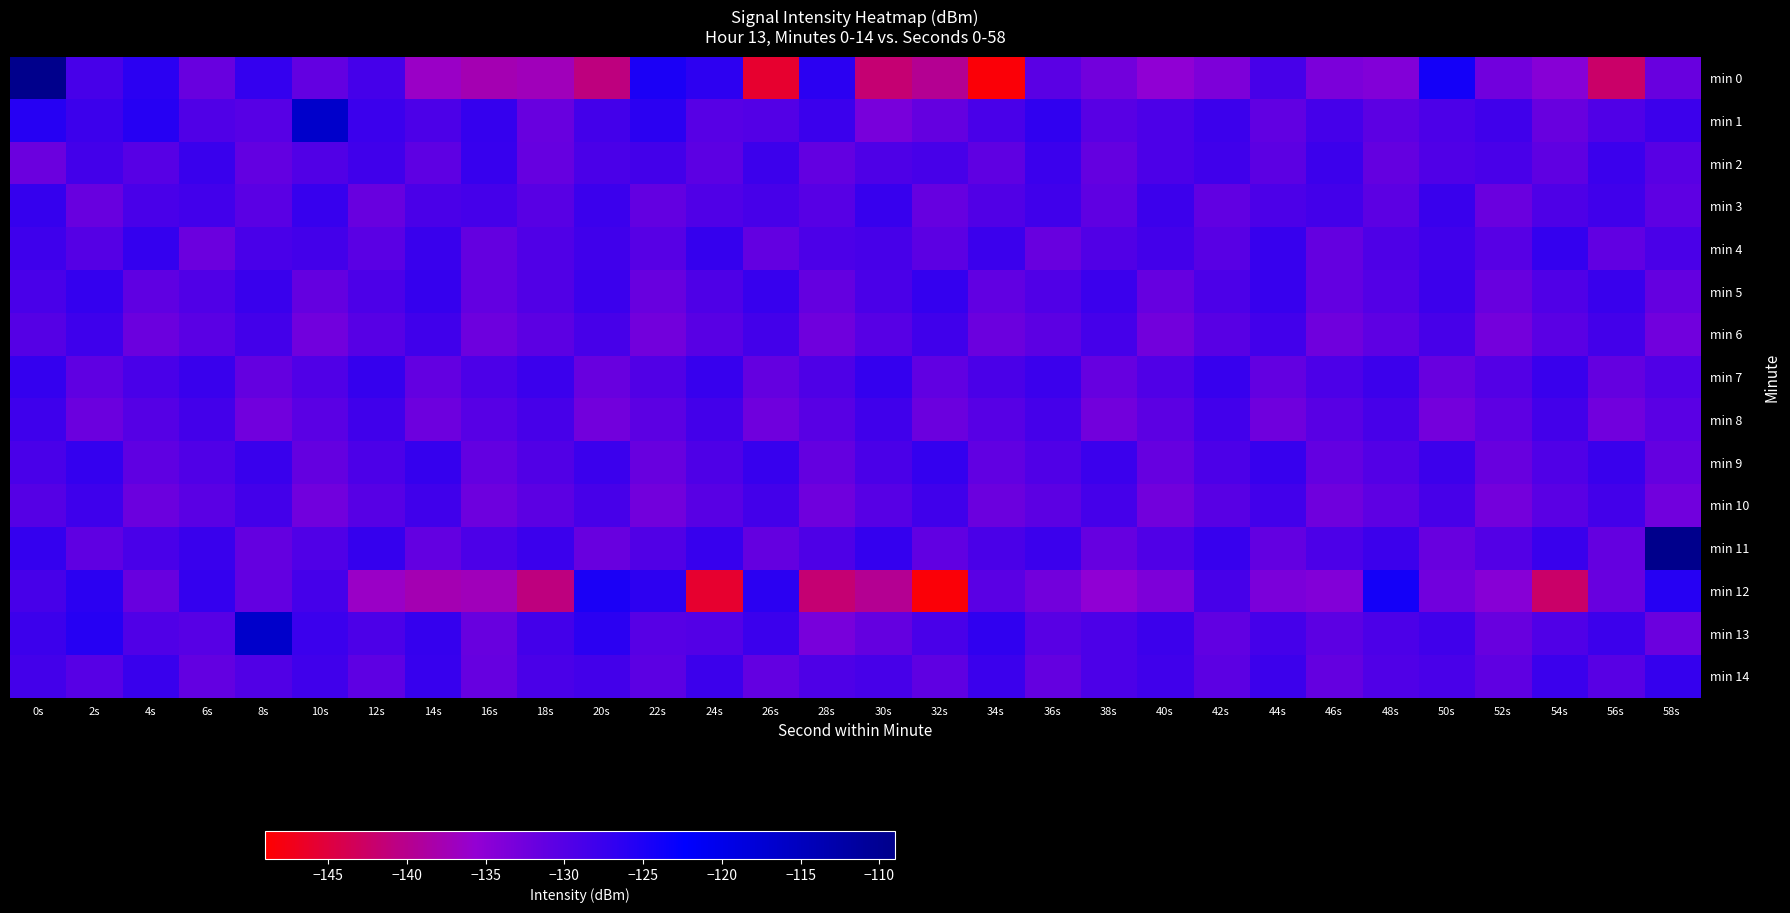

What is the difference between the maximum and minimum values in the min 0 series?

39.2